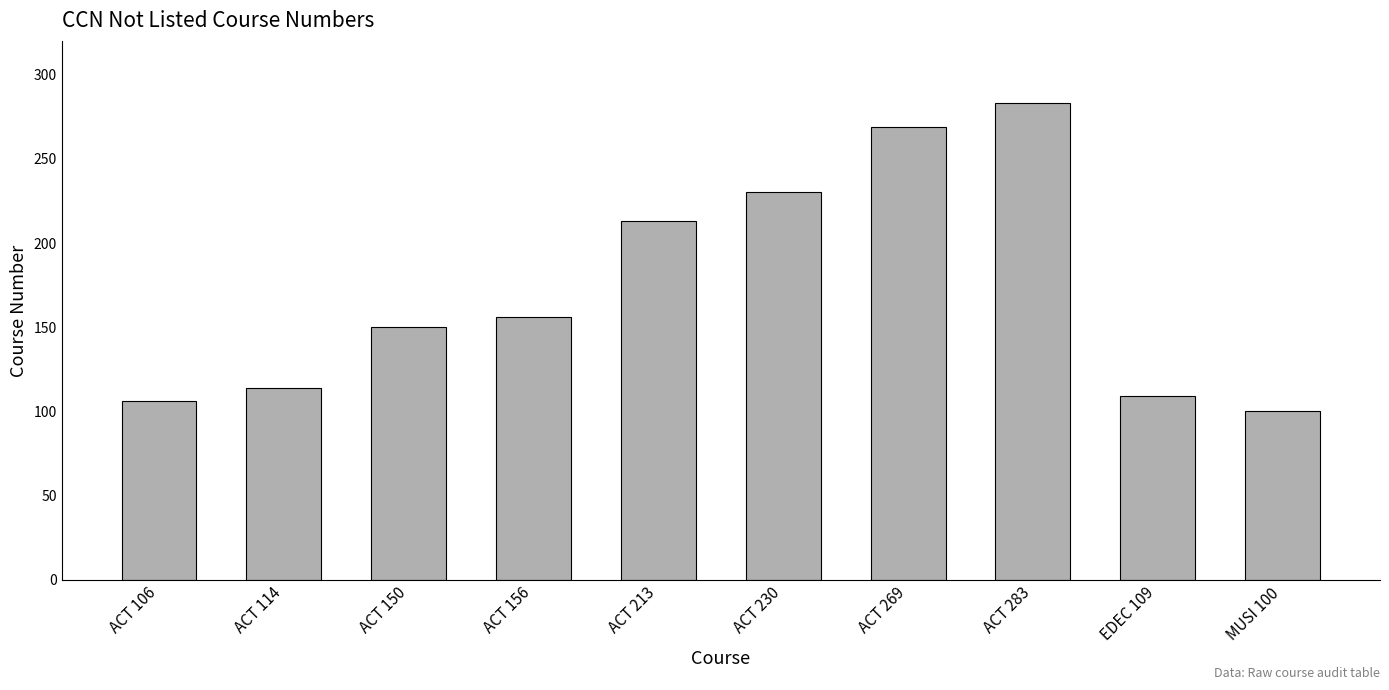

What is the difference between the maximum and minimum values?

183